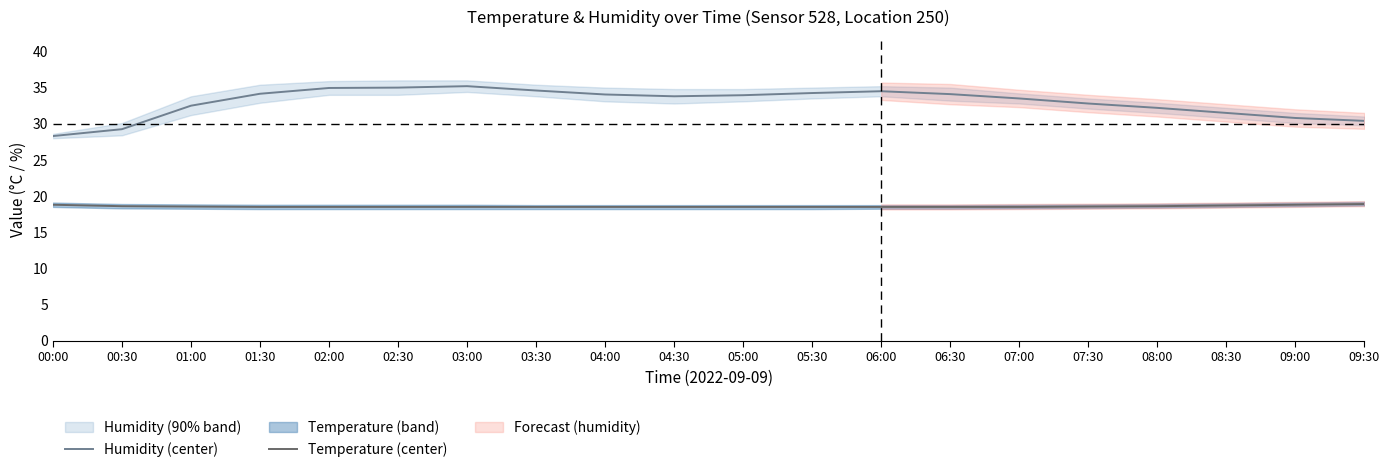

True or false: Humidity (center) and Temperature (center) cross at least once.

False